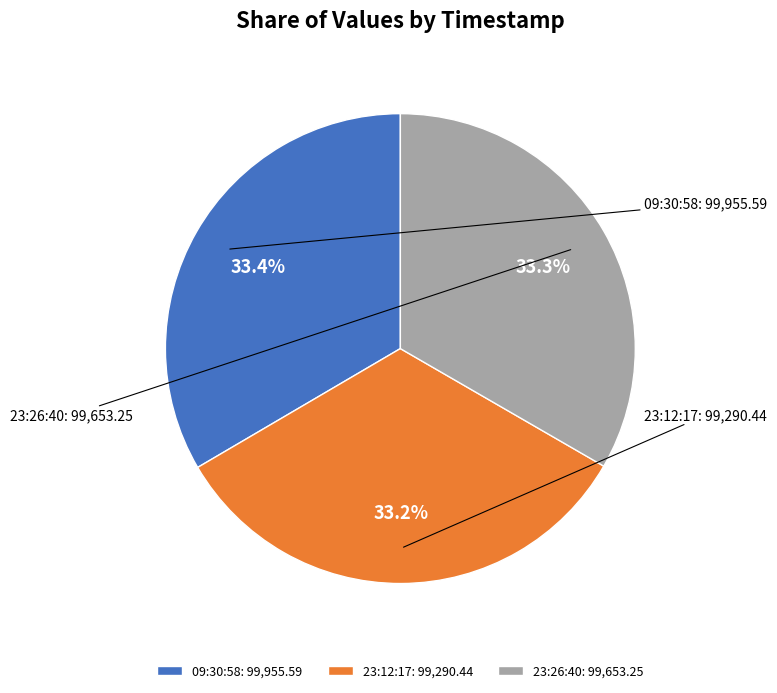

Count the number of slices in the pie.

3